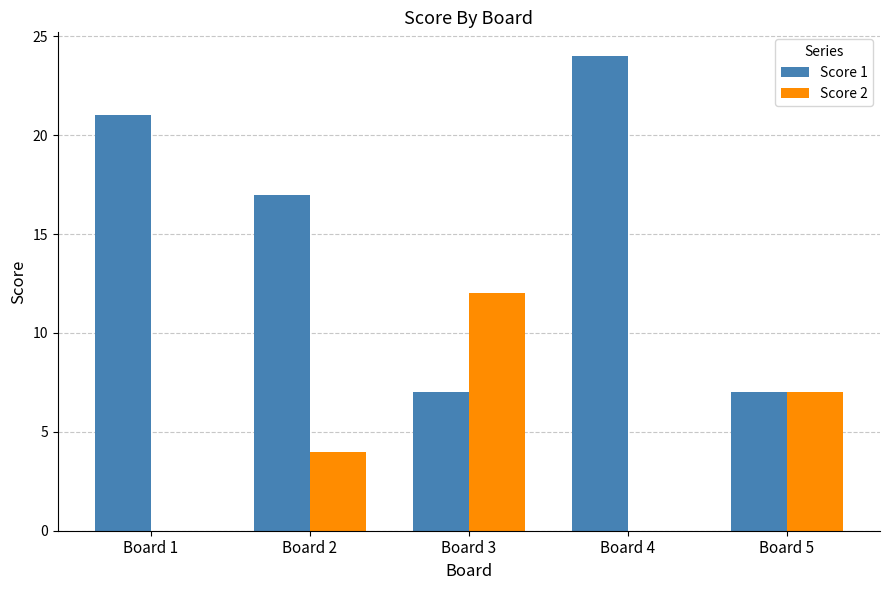

Count the Score 2 values in the range 0 to 7.

4